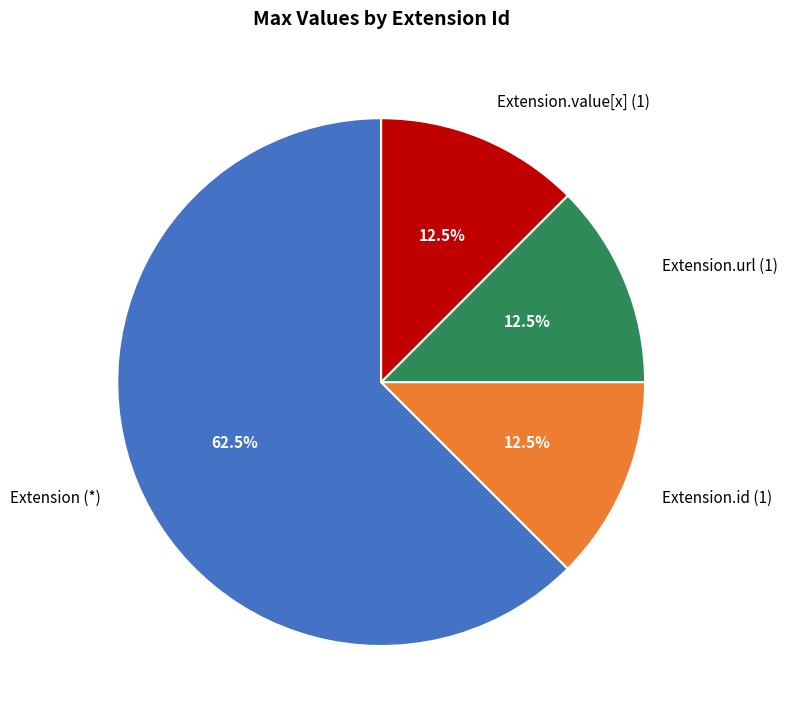

Is there a majority slice in this chart?

Yes